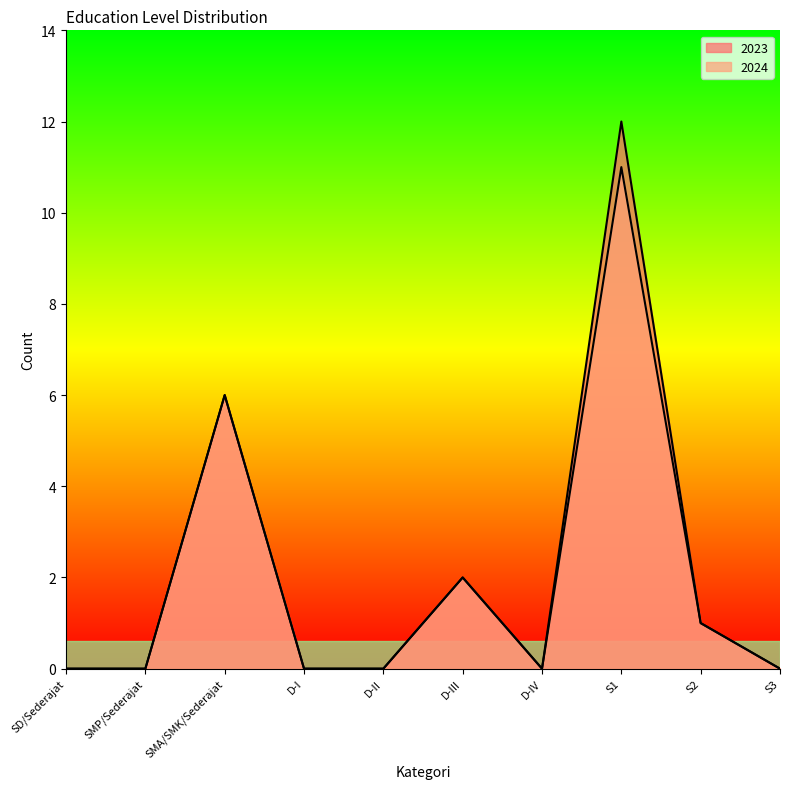

Rank the series by their maximum value, from lowest to highest.

2024, 2023